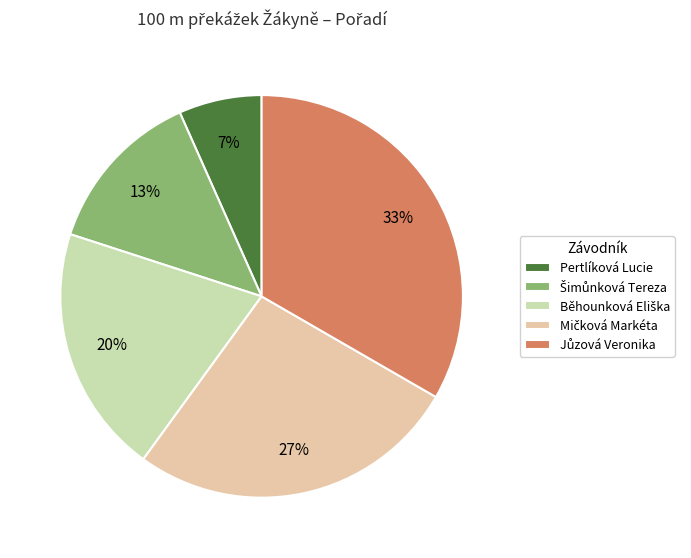

Is there any slice that represents more than half of the pie?

No